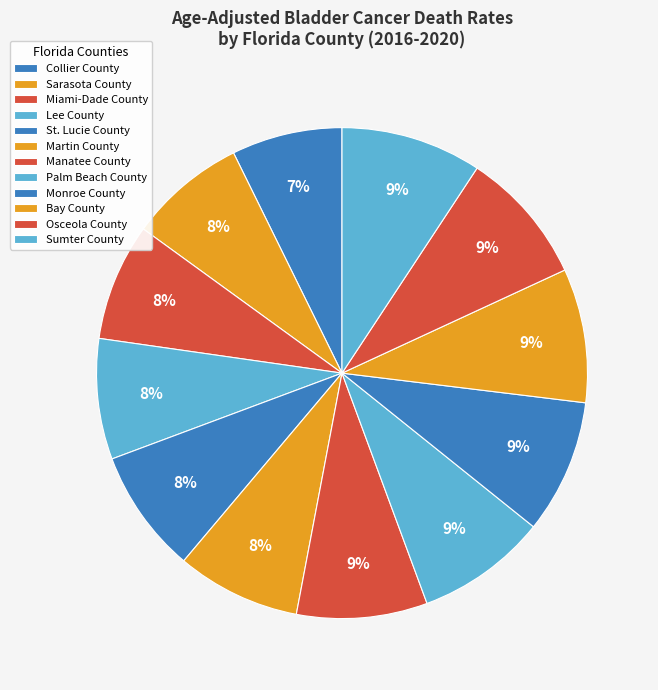

The Bay County slice represents 19% of the pie. True or false?

False